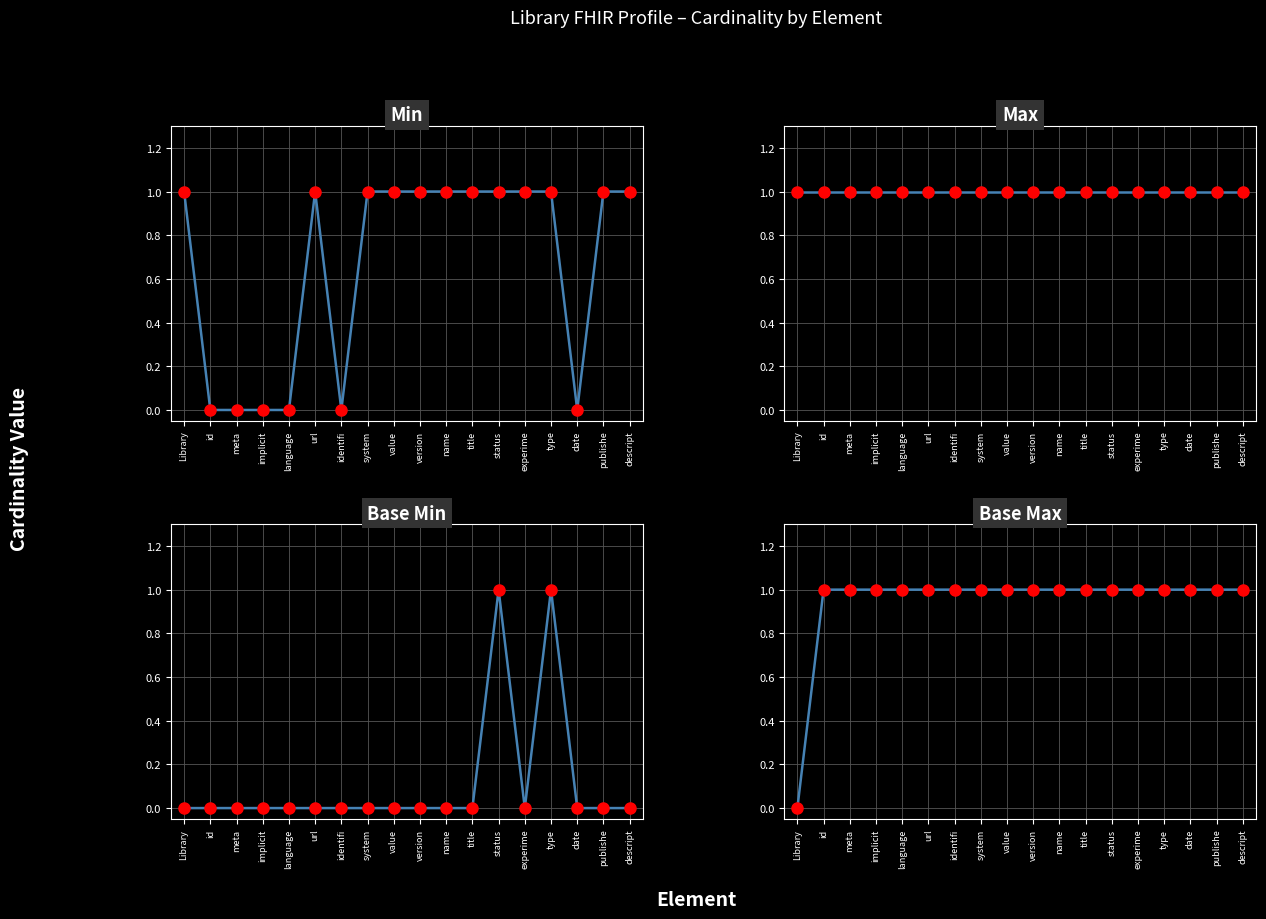

At which category is the sum across all series the highest?

status